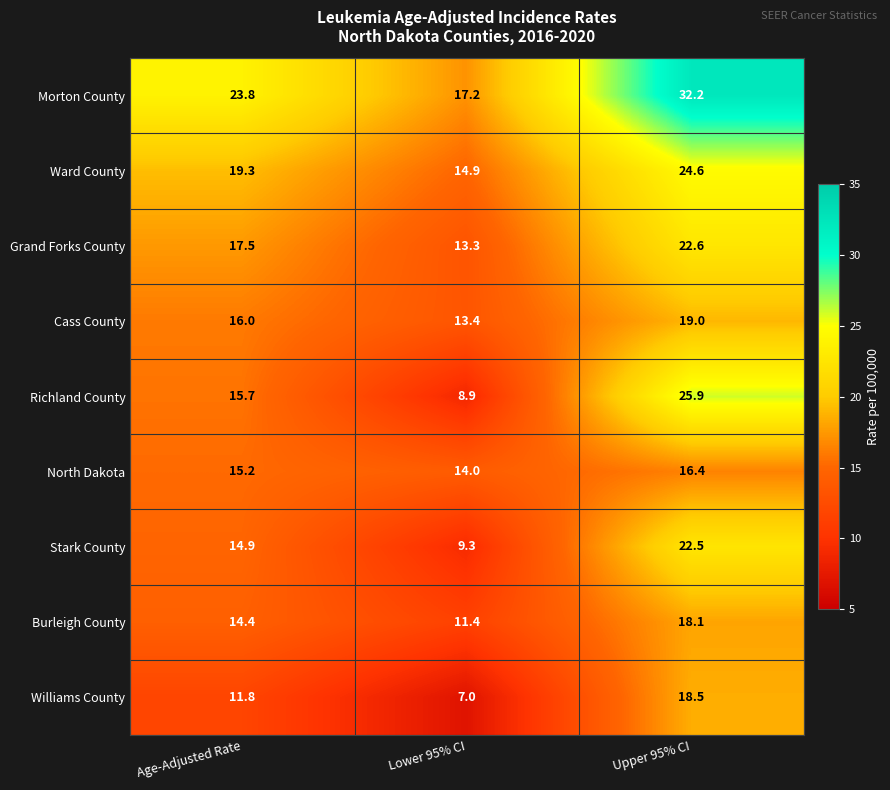

What is the minimum value shown in the chart?

7.0